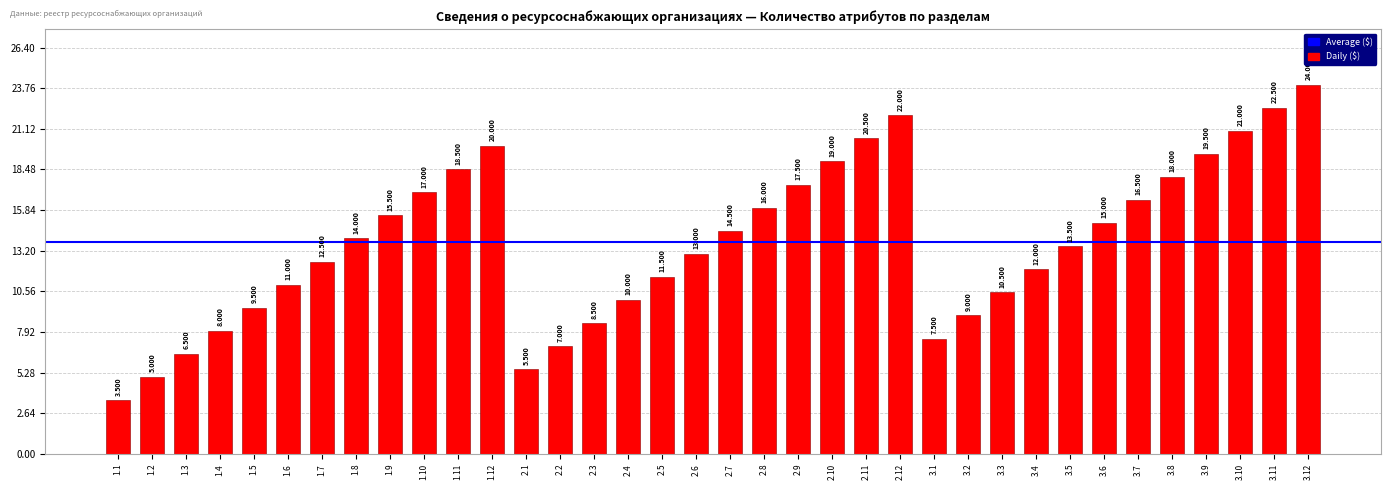

What is the change in value from 1.5 to 3.3?

+1.0